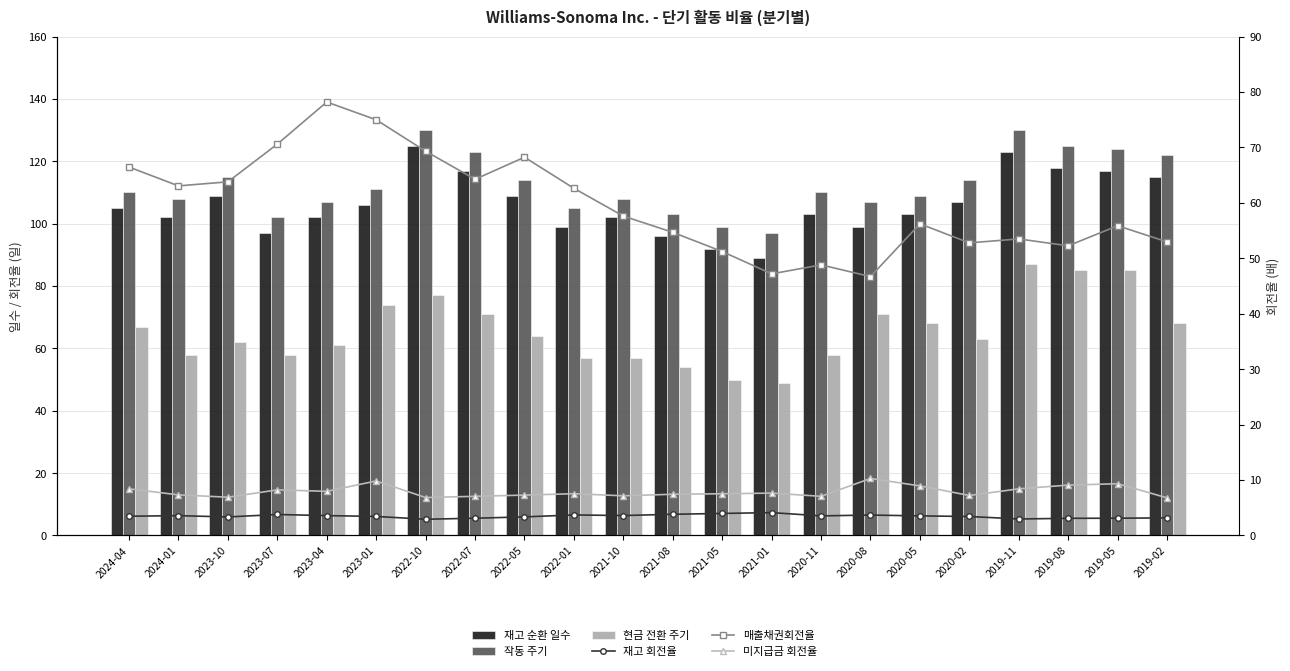

Is the value of 미지급금 회전율 at 2020-11 greater than the value of 재고 회전율 at 2019-11?

Yes